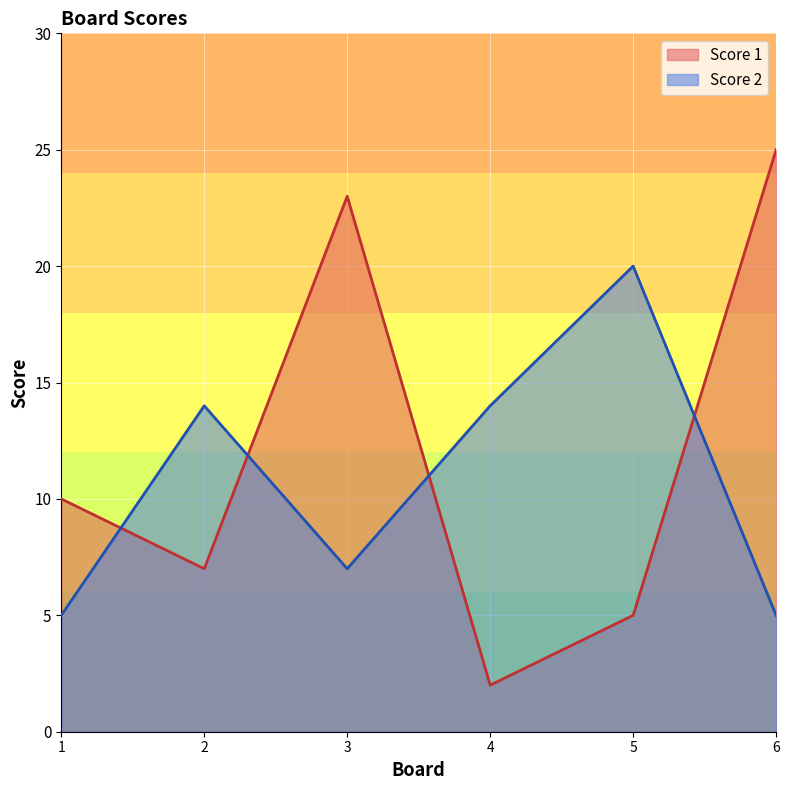

What is the difference between the maximum and minimum values in the Score 1 series?

23